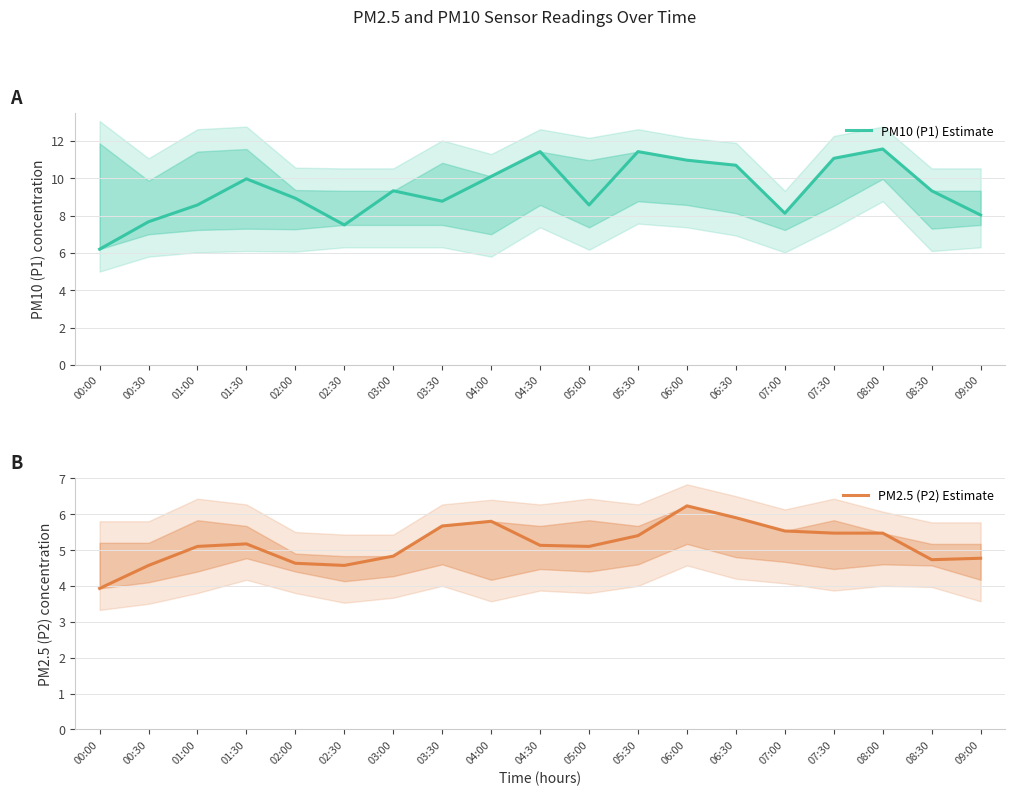

At which label does PM10 (P1) Estimate first exceed 9?

01:30